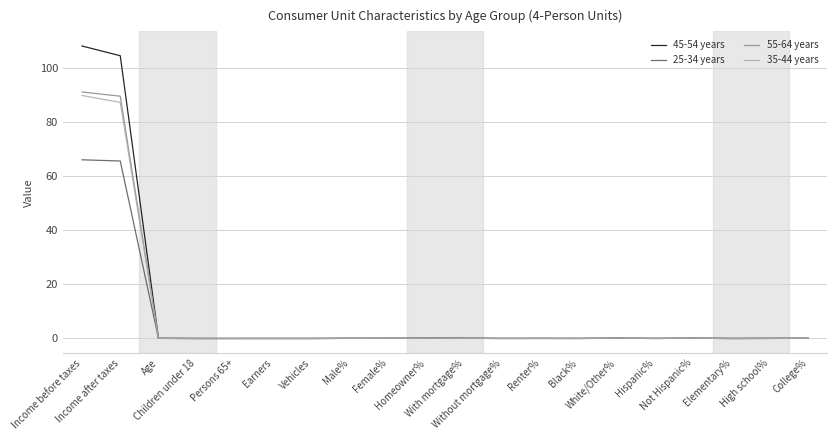

What is the highest value of the 45-54 years series?

108.2